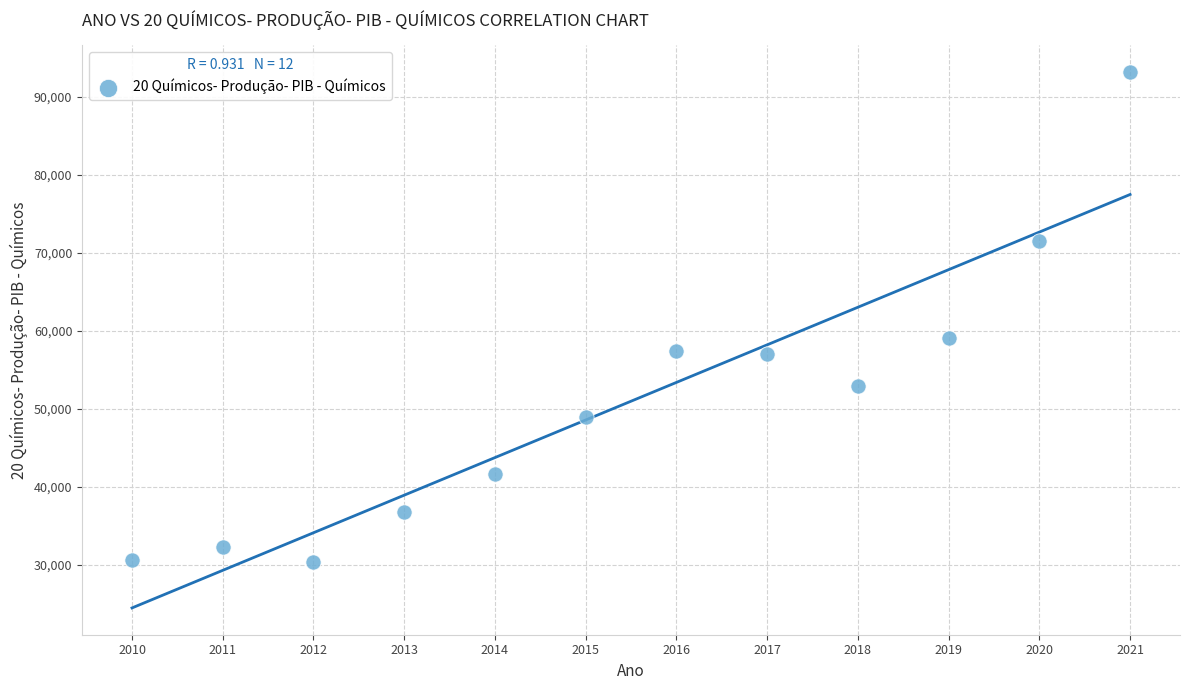

What is the range of Y values (max minus min)?

62789